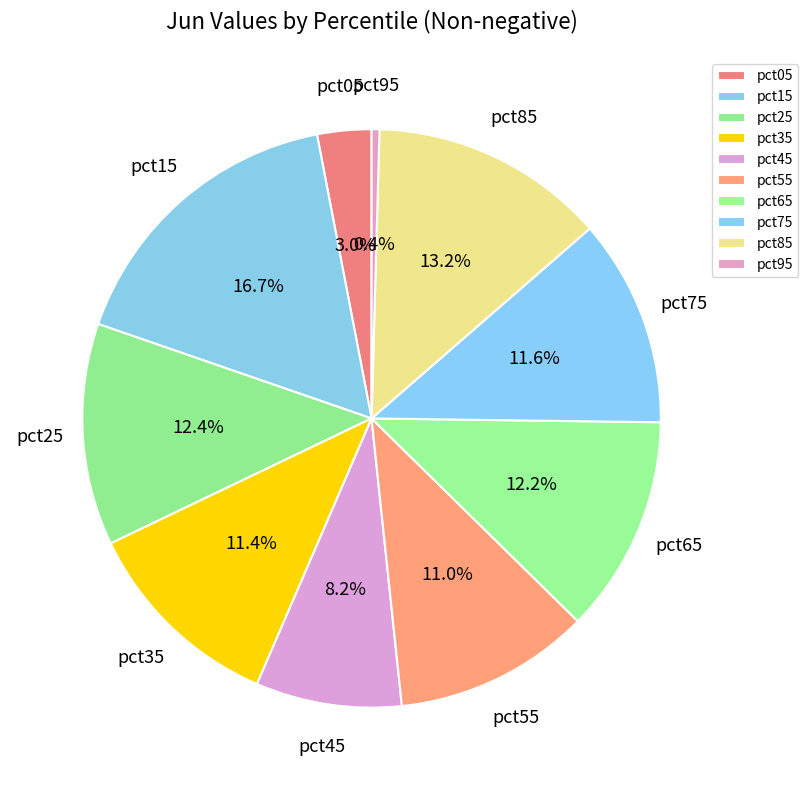

Which has a higher value, pct65 or pct55?

pct65